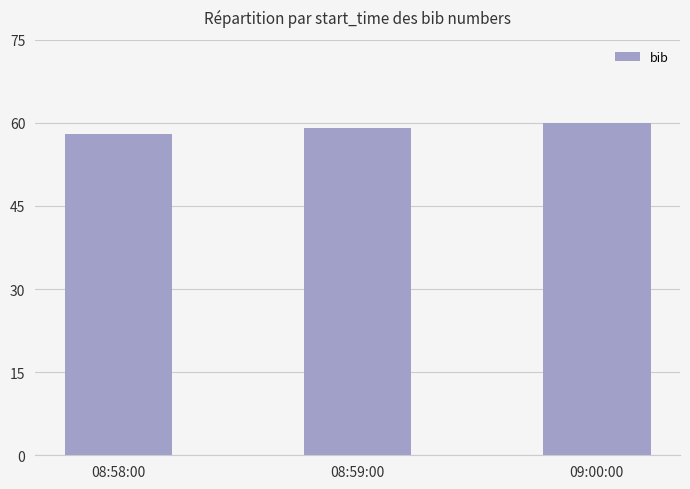

Which category has the highest value across all series?

09:00:00